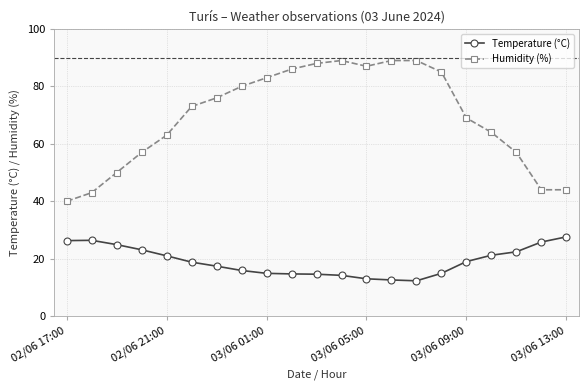

Which series has the largest total across all categories?

Humidity (%)